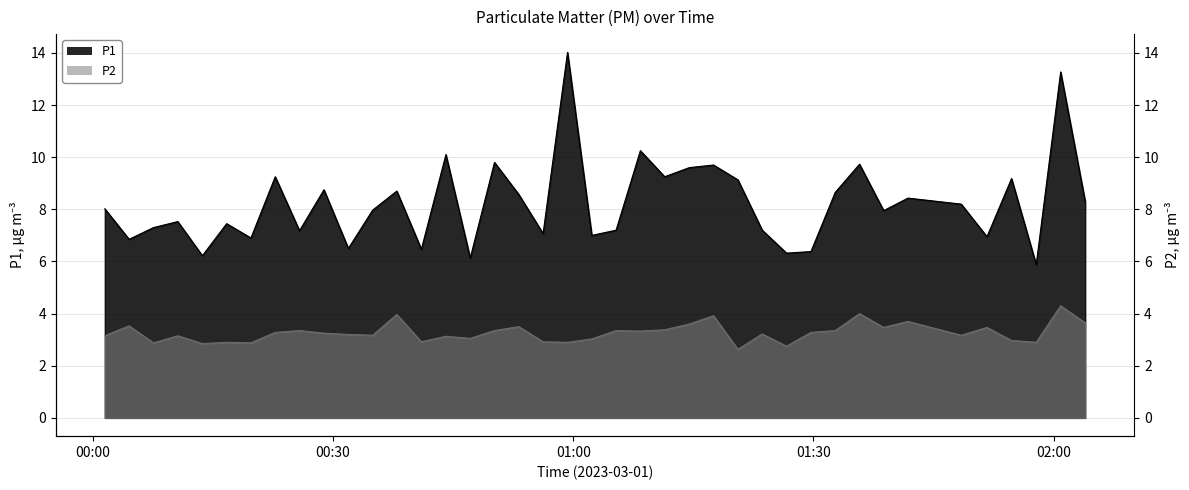

At 2023-03-01T00:44:06, list the series in order from largest to smallest.

P1, P2